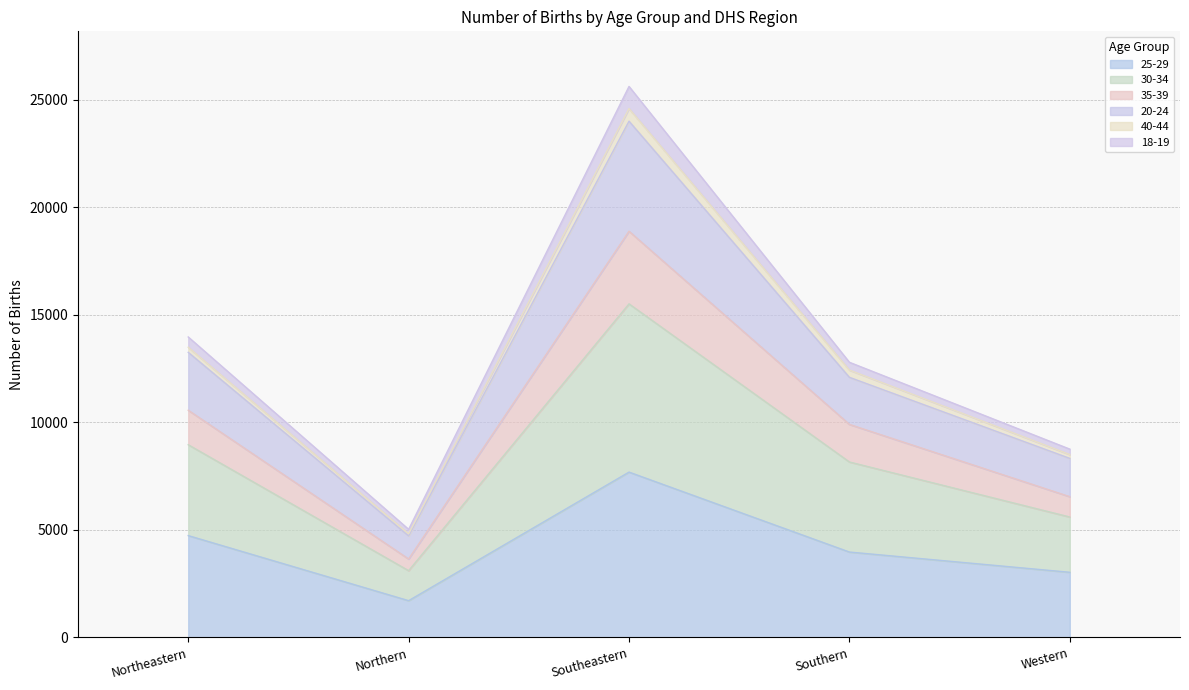

At which category is the sum across all series the highest?

Southeastern